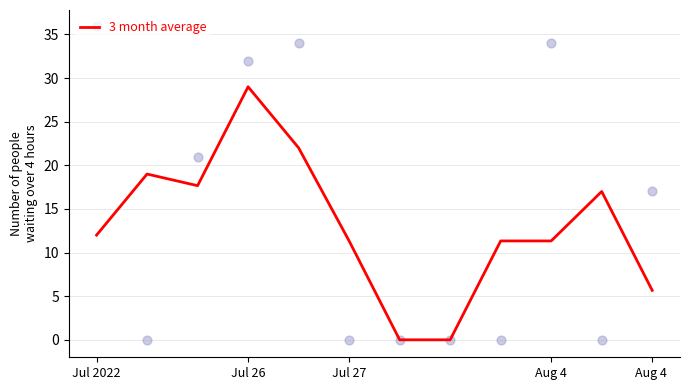

Is it true that 3 month average equals 6.3 at Jul 27?

False